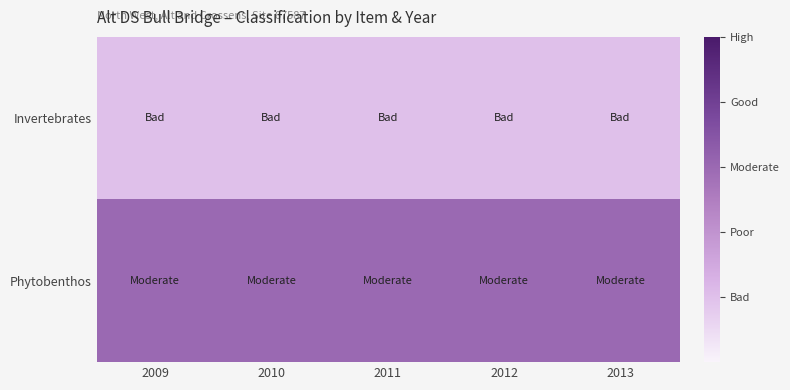

Count the number of data series in this chart.

2